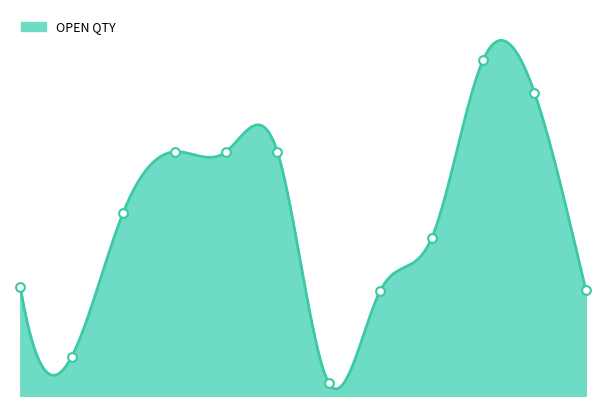

Between 18/11/2022 and 08/02/2023, which is larger?

08/02/2023